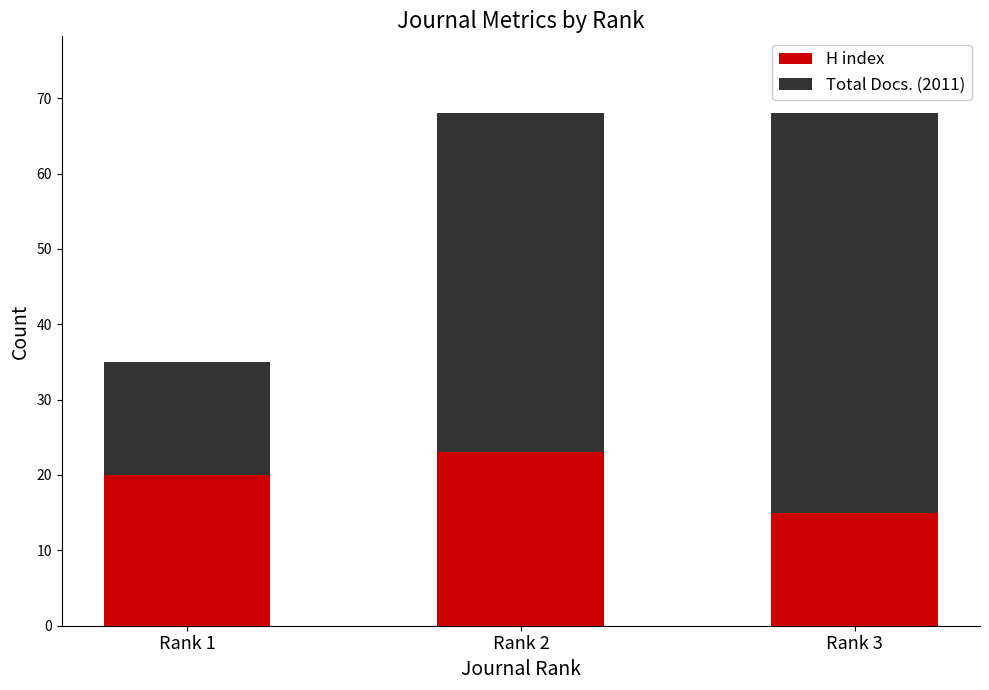

Where is H index nearest to the value 19?

Rank 1